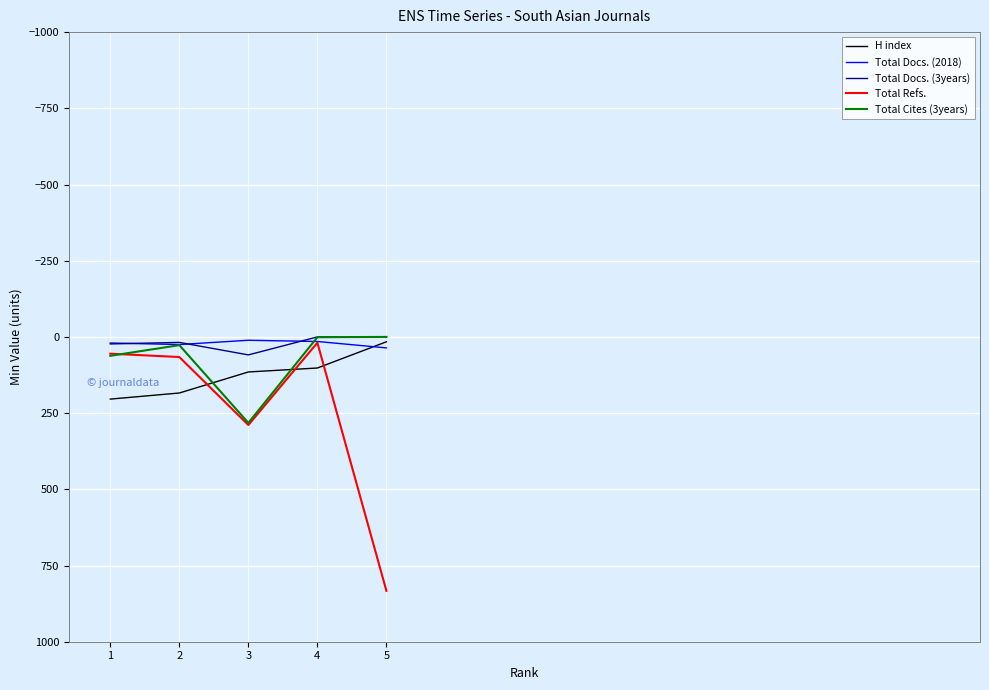

Does the chart have visible grid lines?

Yes